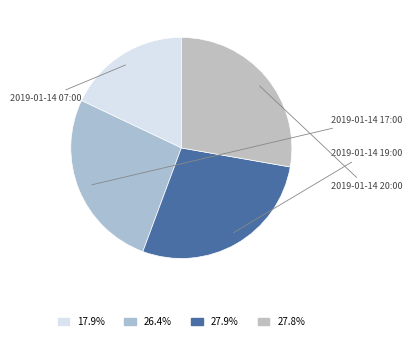

To the nearest percent, what portion does 2019-01-14 17:00 represent?

26%